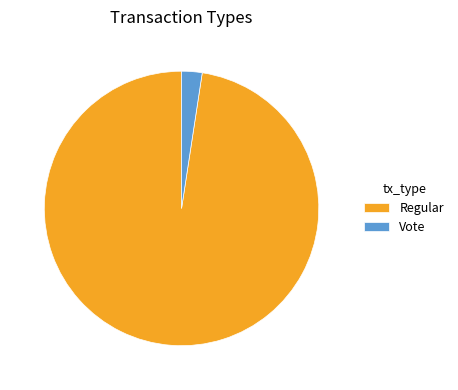

Do Regular and Vote together represent more than half of the pie?

Yes